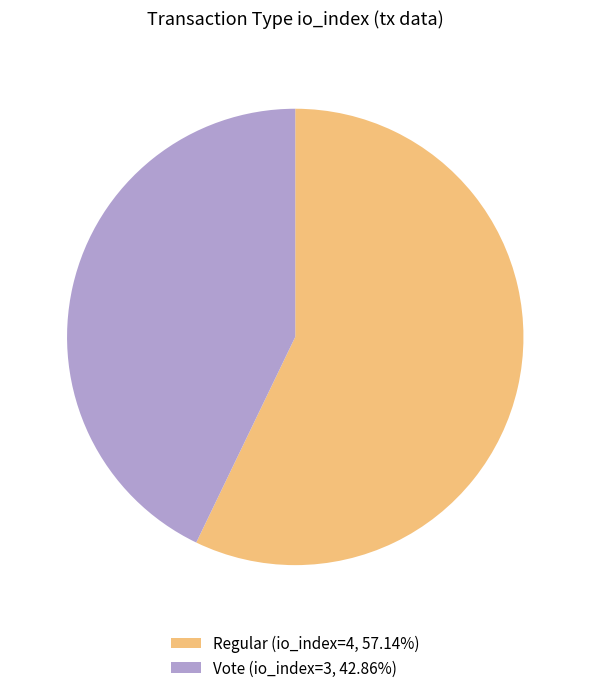

Approximately how many times larger is the value at Regular (io_index=4, 57.14%) compared to Vote (io_index=3, 42.86%)?

1.3